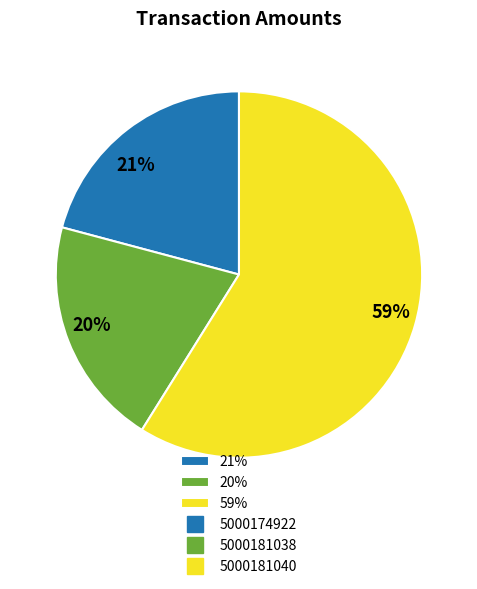

What is the largest slice in the pie chart?

59%